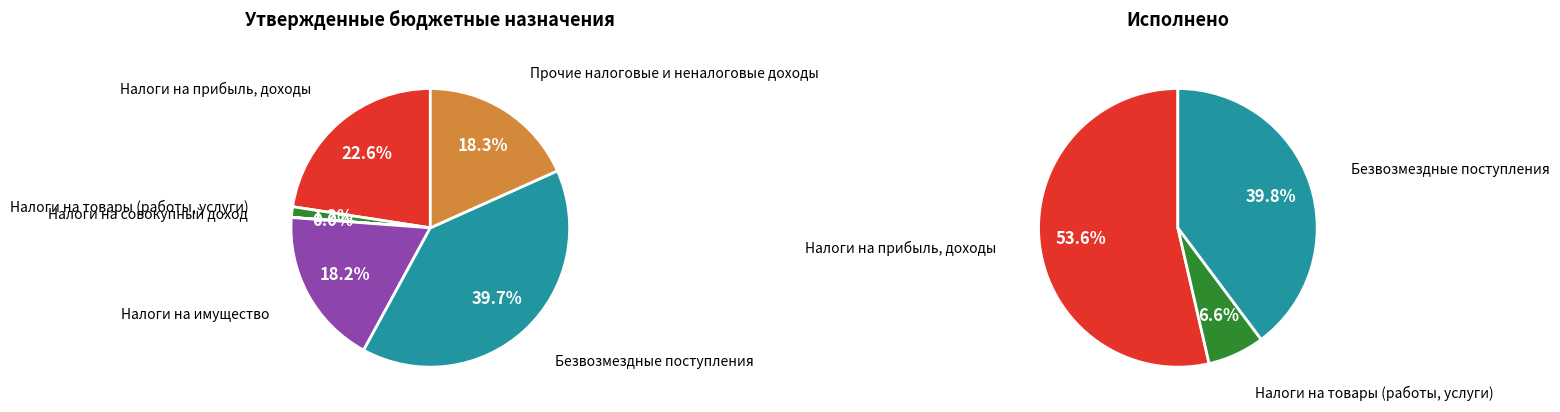

To the nearest percent, what is the difference between the largest and smallest slice percentages?

40%